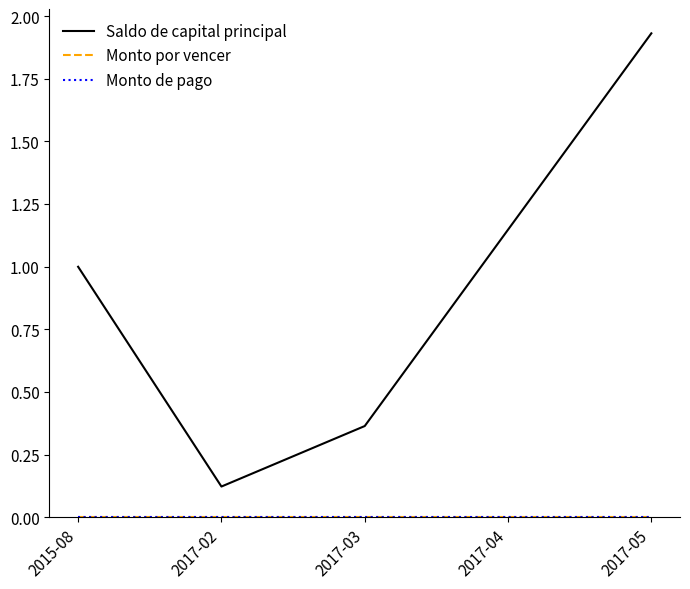

Is this an area chart (filled region under the line)?

No